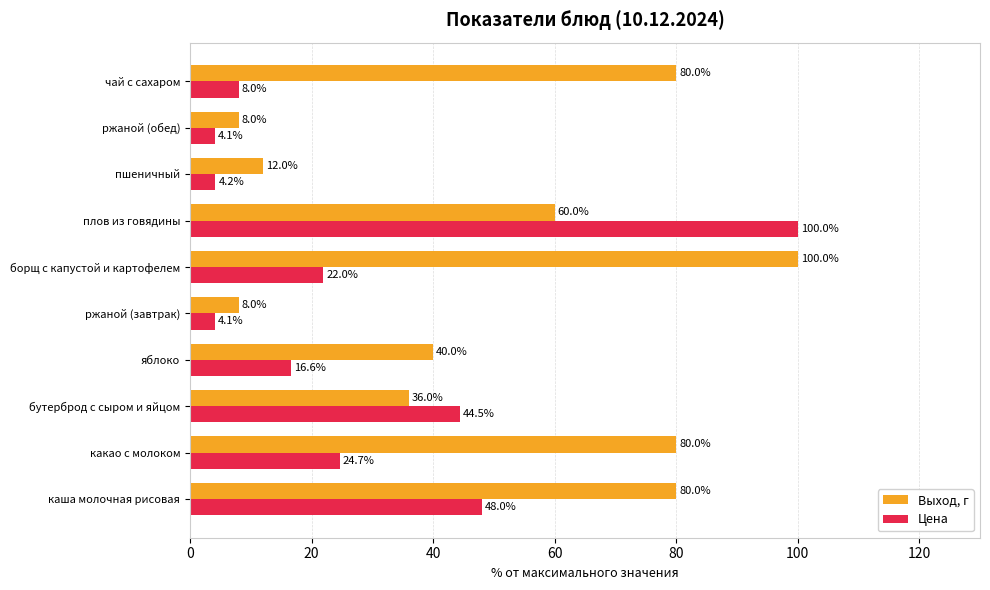

What is the difference between the second highest and second lowest values in the Цена series?

43.9